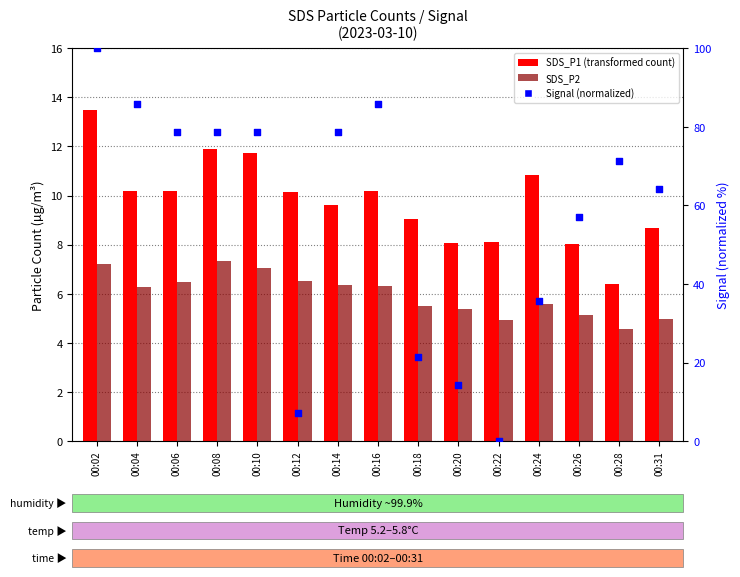

What is the total value across all series at 00:06?

95.3